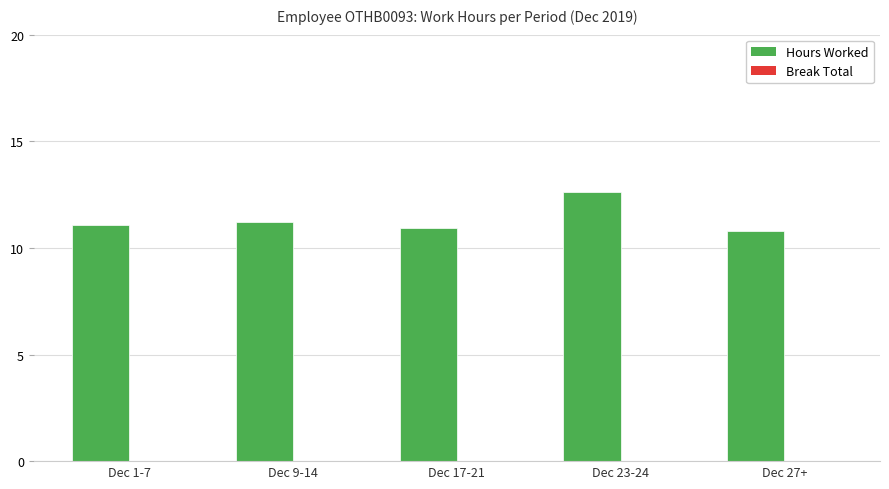

Does the chart contain any negative values?

No